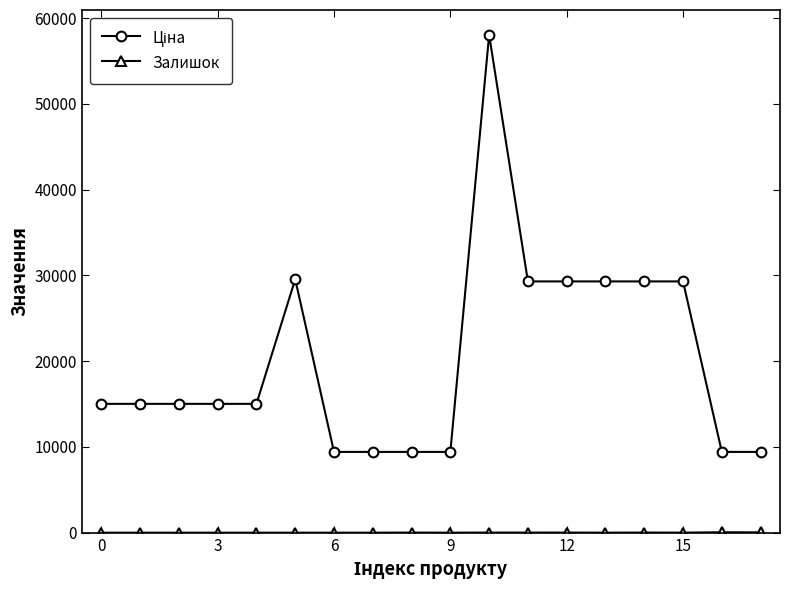

At how many categories does at least one series exceed 26254?

7